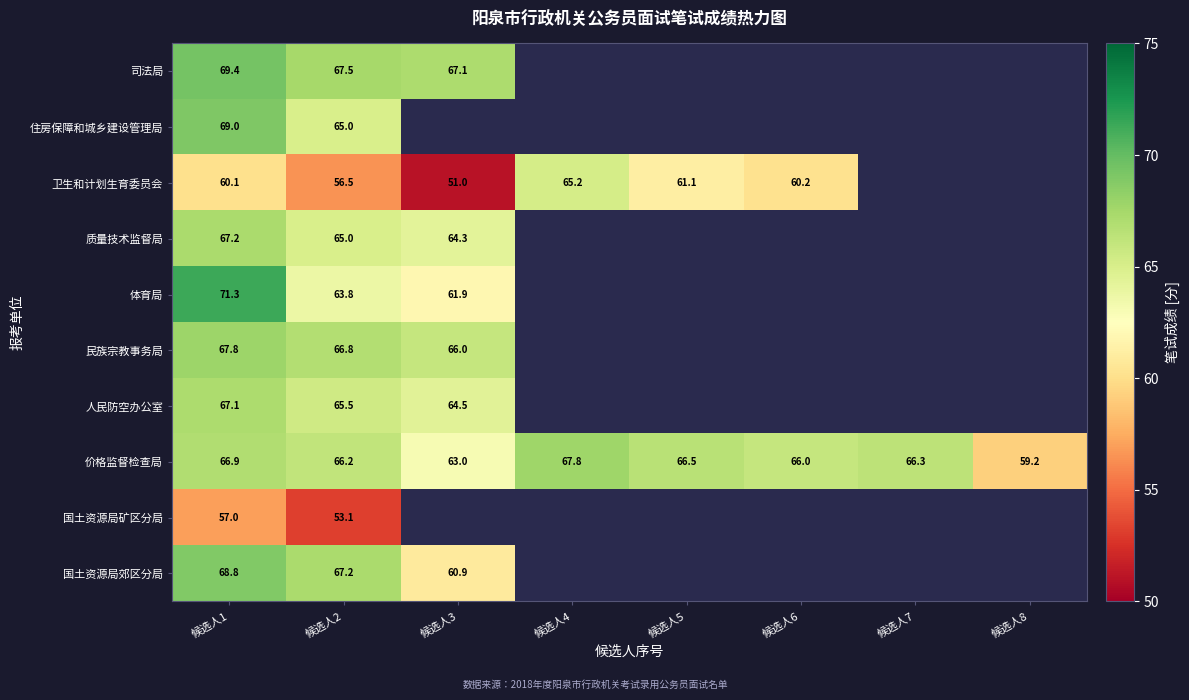

What is the sum of all 价格监督检查局 values?

521.9